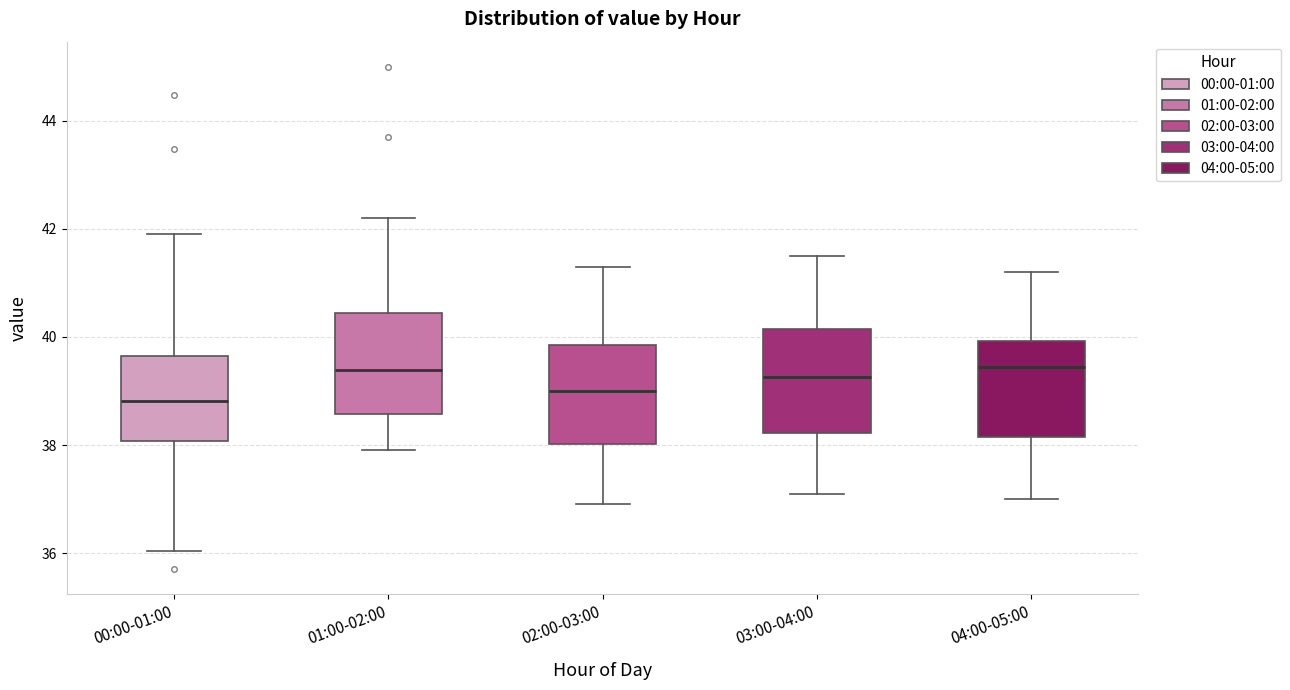

Where is the upper edge of the box for 01:00-02:00 on the y-axis? The values are not printed on the chart, so give them approximately, as read against the axis.

40.4